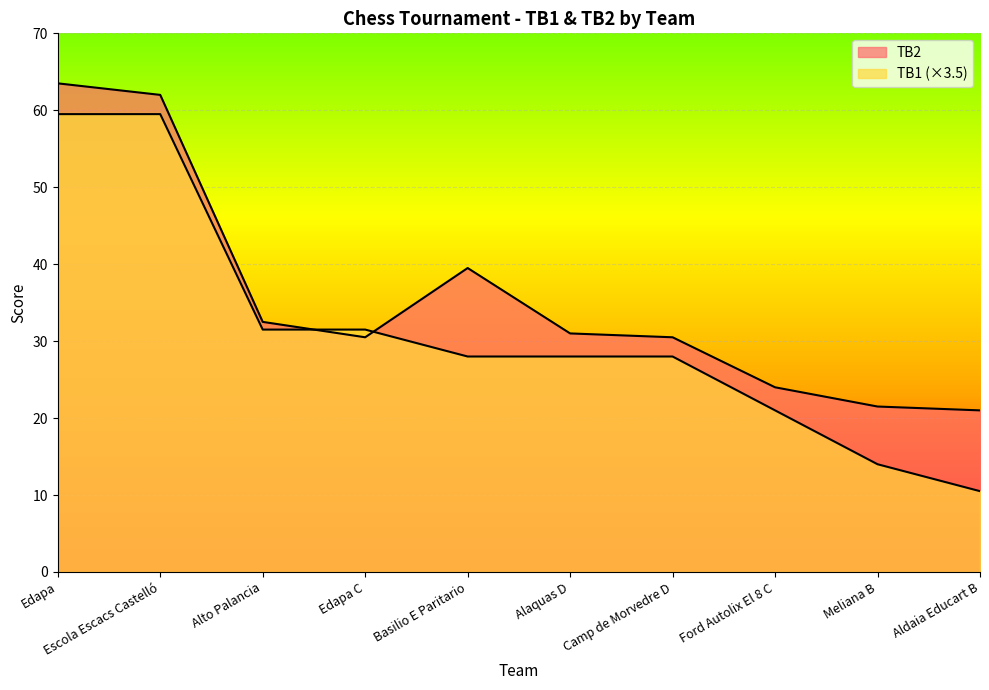

Reading left to right, extract all data points from this chart.

TB2: Edapa=63.5	Escola Escacs Castelló=62.0	Alto Palancia=32.5	Edapa C=30.5	Basilio E Paritario=39.5	Alaquas D=31.0	Camp de Morvedre D=30.5	Ford Autolix El 8 C=24.0	Meliana B=21.5	Aldaia Educart B=21.0
TB1: Edapa=59.5	Escola Escacs Castelló=59.5	Alto Palancia=31.5	Edapa C=31.5	Basilio E Paritario=28.0	Alaquas D=28.0	Camp de Morvedre D=28.0	Ford Autolix El 8 C=21.0	Meliana B=14.0	Aldaia Educart B=10.5